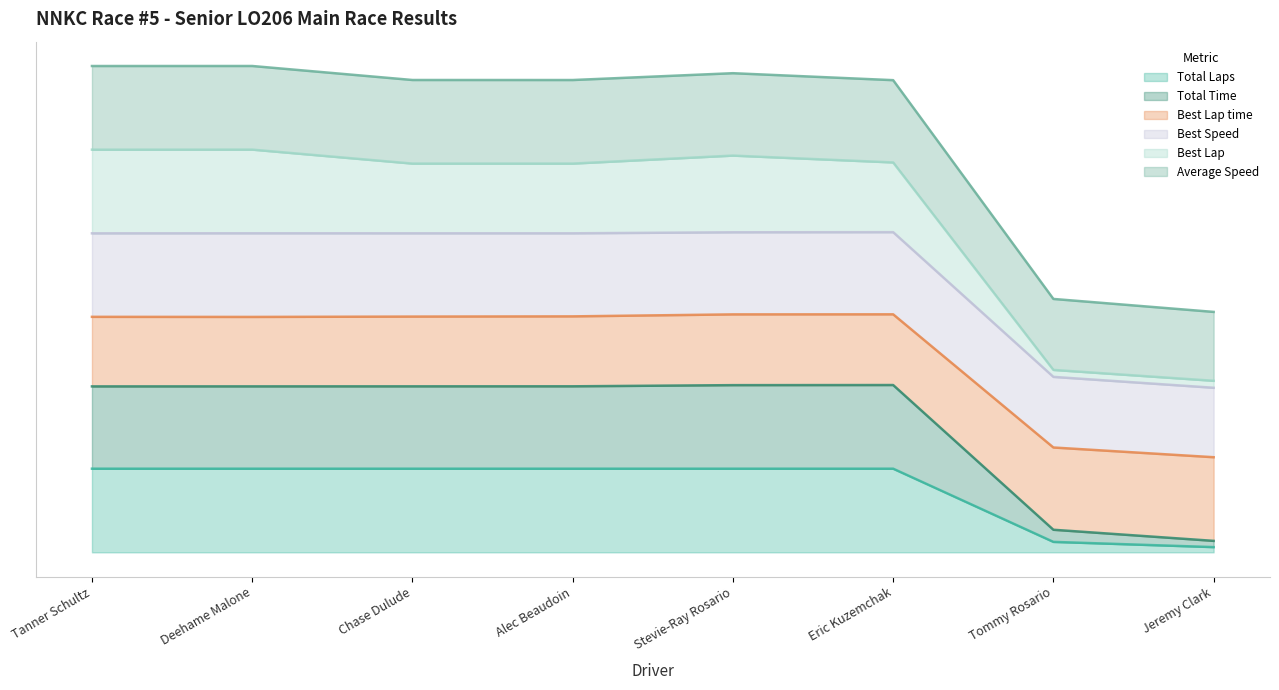

What is the smallest value displayed?

5.0